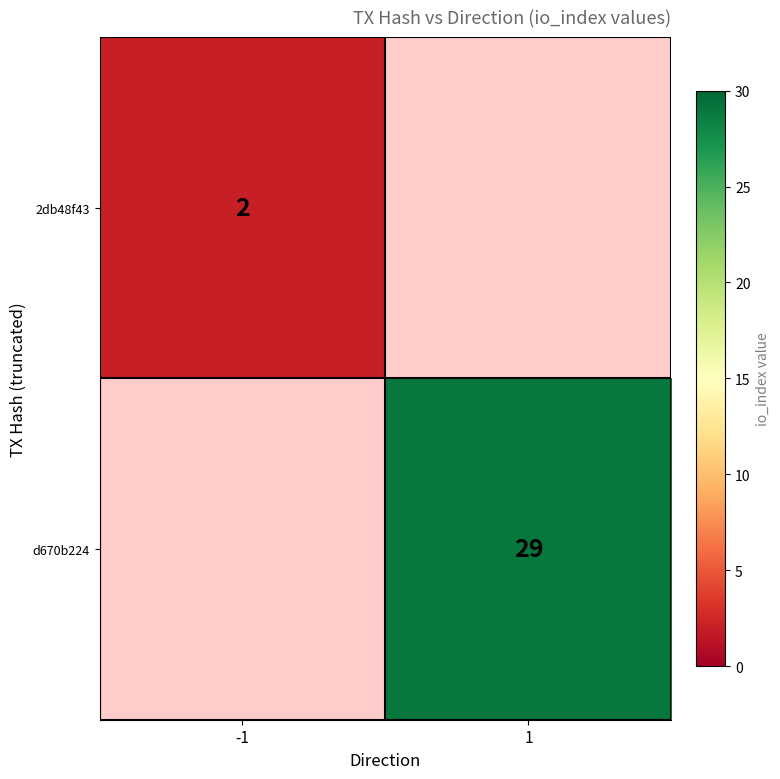

Is it true that 2db48f43 equals 2 at -1?

True